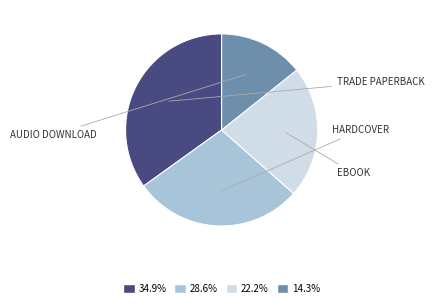

Do 28.6% and 14.3% together represent more than half of the pie?

No